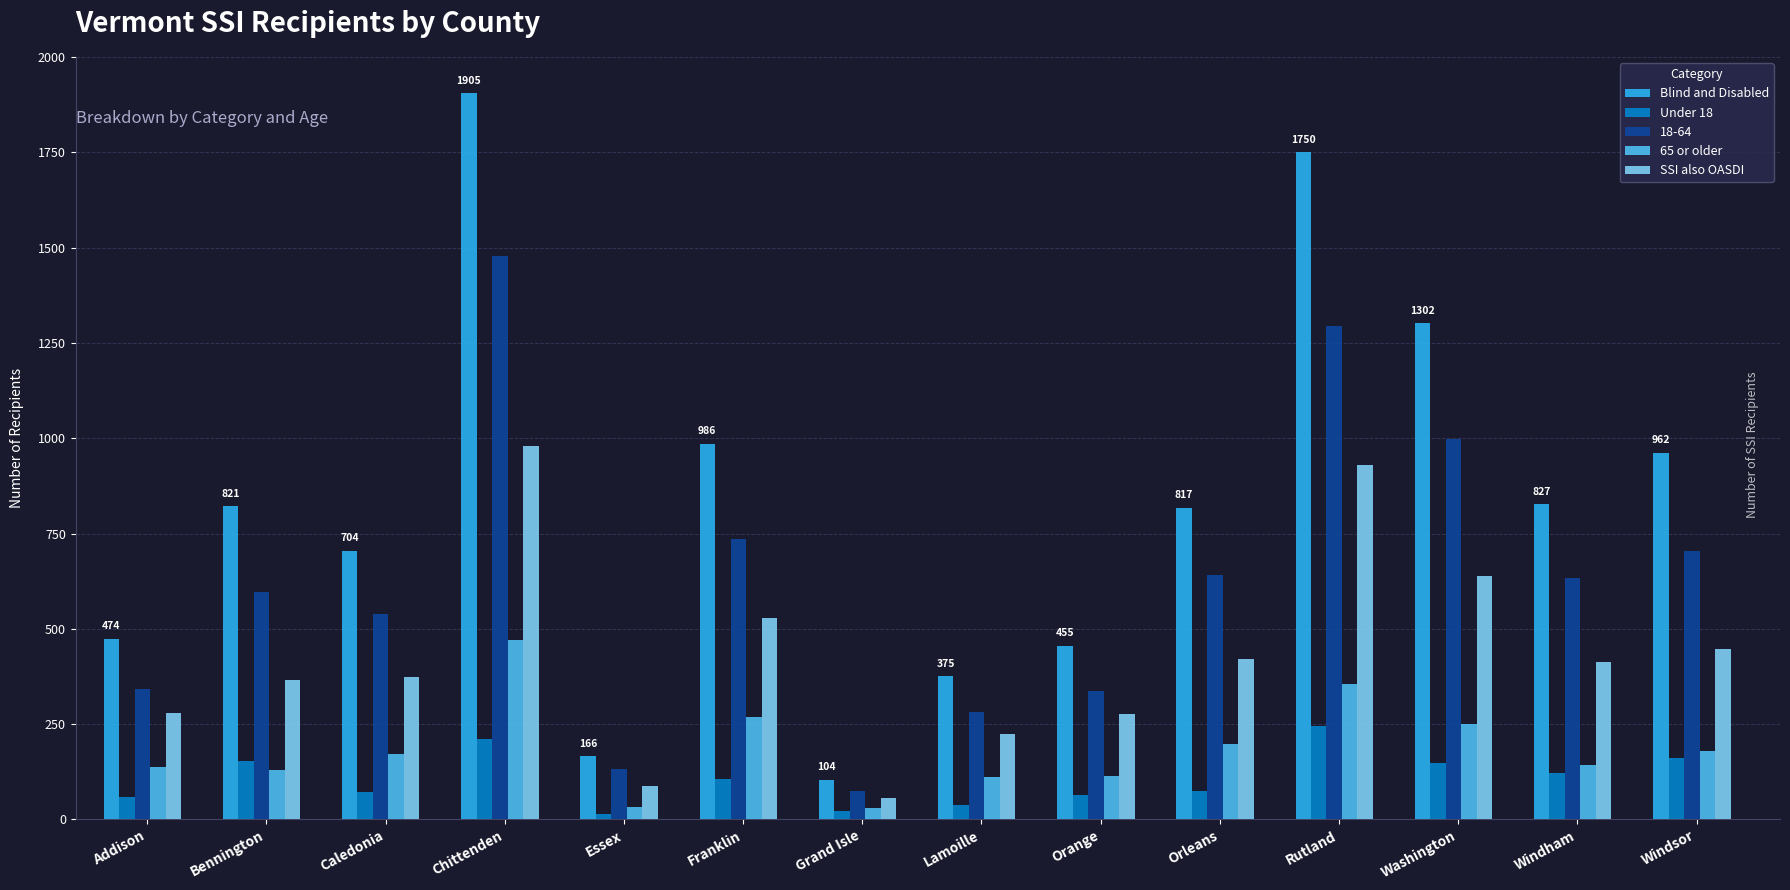

List the series in order of their peak value, highest first.

Blind and Disabled, 18-64, SSI also OASDI, 65 or older, Under 18